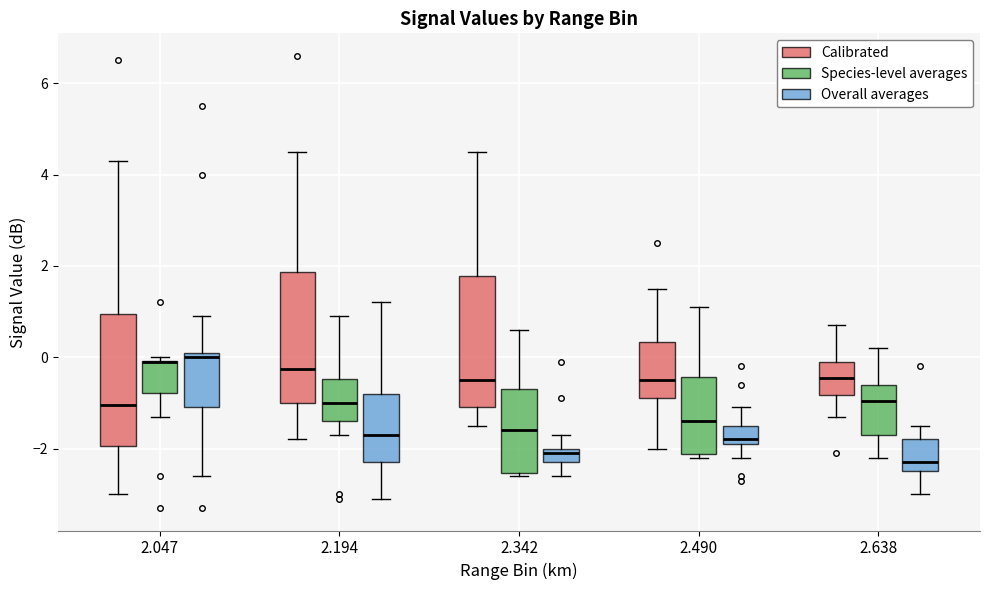

Where is the lower edge of the box for 2.638 (Species-level averages) on the y-axis? The values are not printed on the chart, so give them approximately, as read against the axis.

-1.6